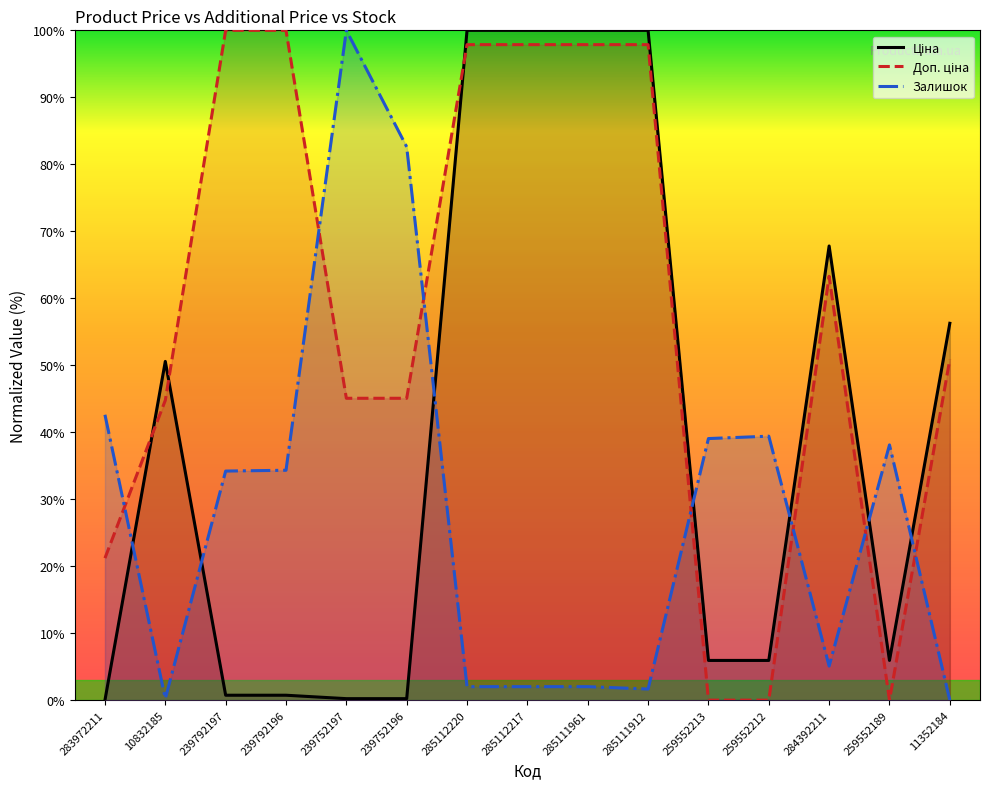

Does the chart have visible grid lines?

No